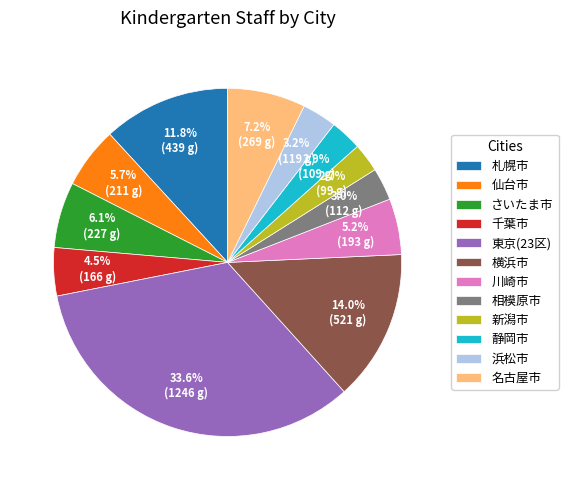

To the nearest percent, what is the average slice percentage?

8%